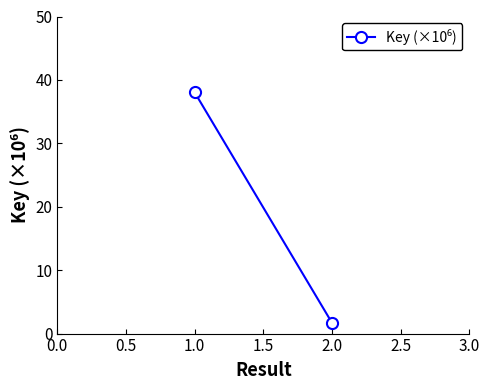

What is the value of the 1st point from the left?

38.0